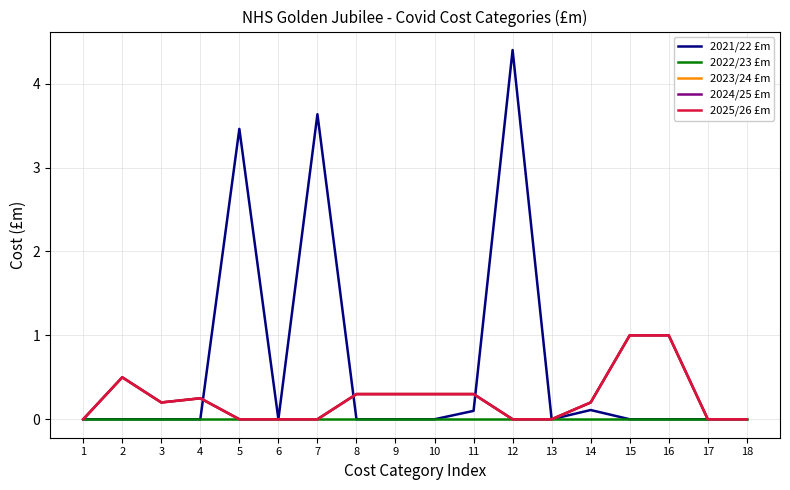

Does the chart display data point markers on the line(s)?

No